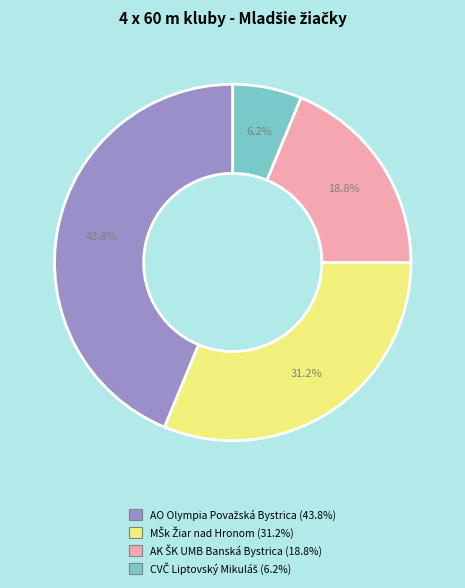

Is there any slice that represents more than half of the pie?

No